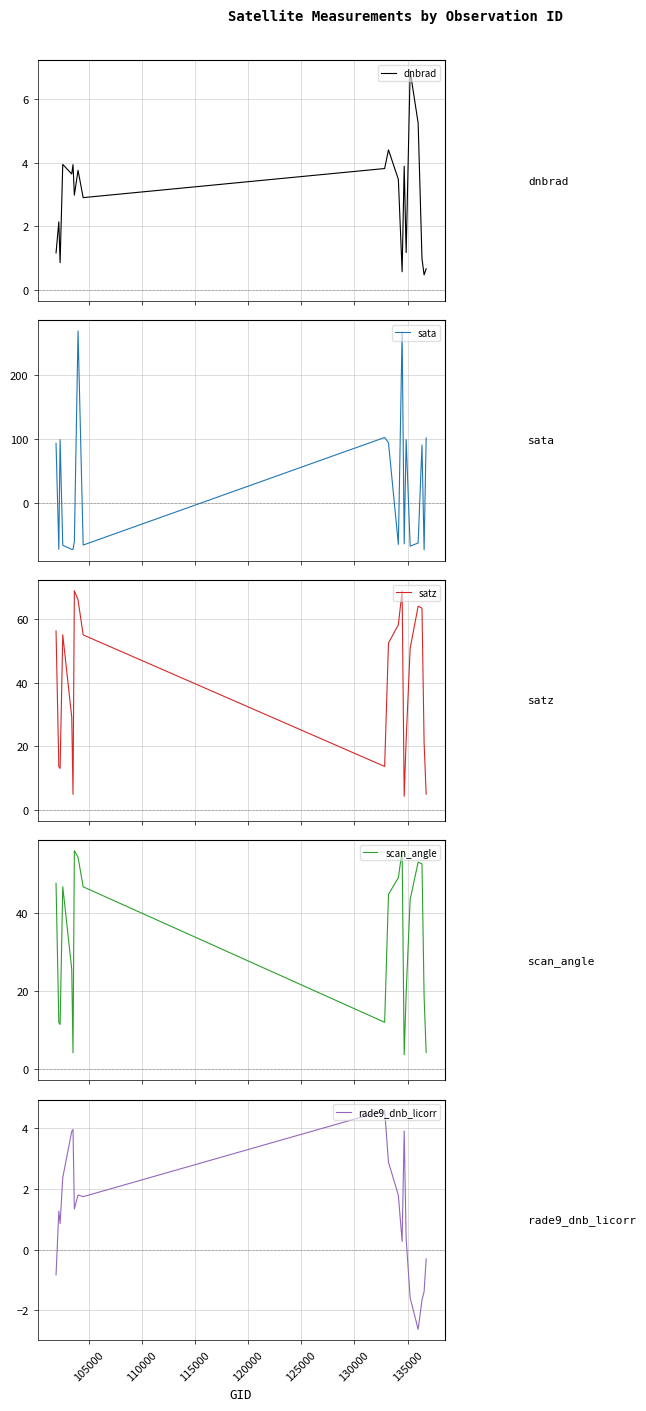

True or false: sata and dnbrad intersect in this chart.

True